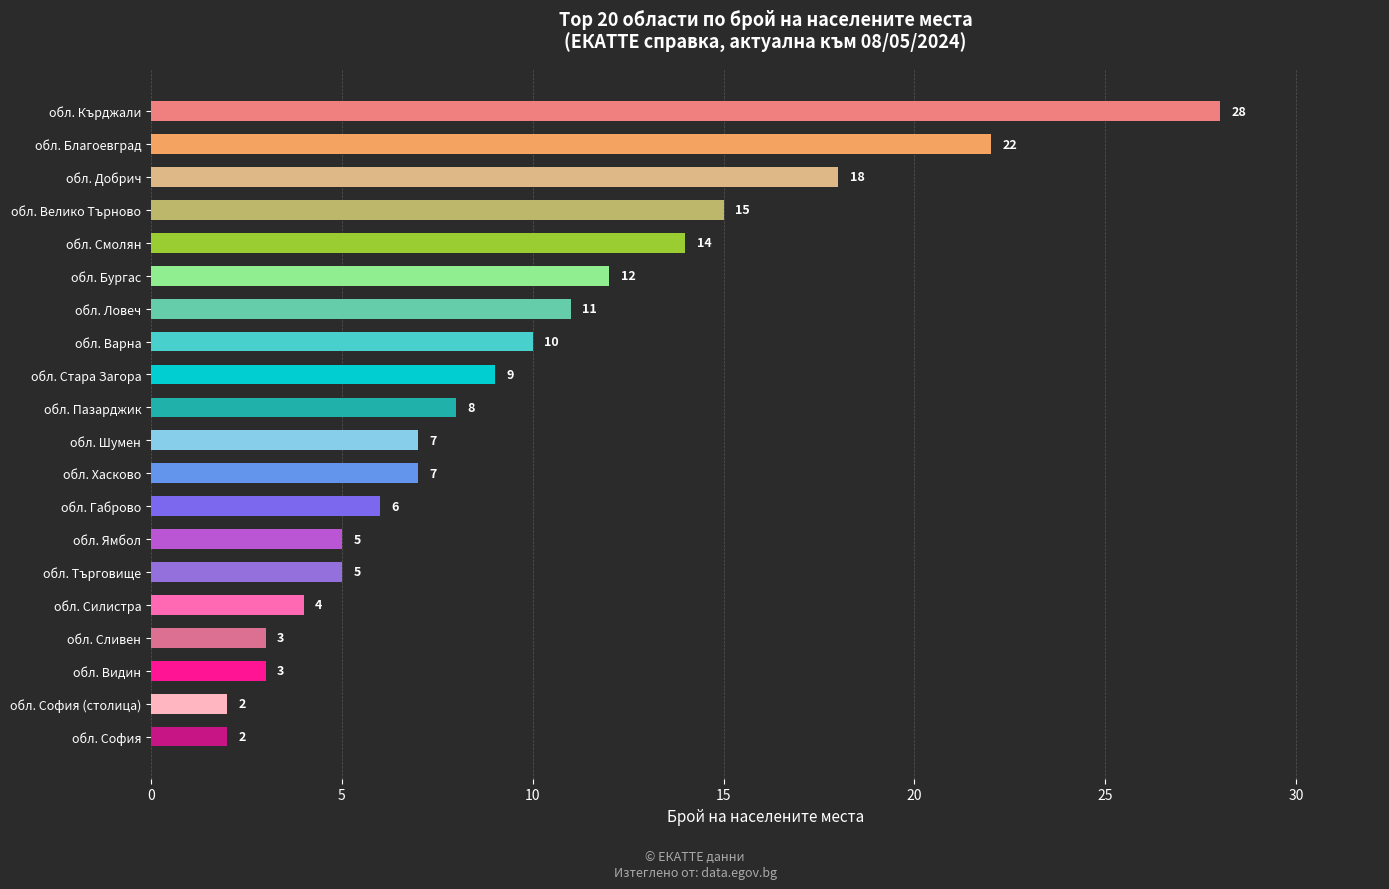

Count the number of categories in the chart.

20